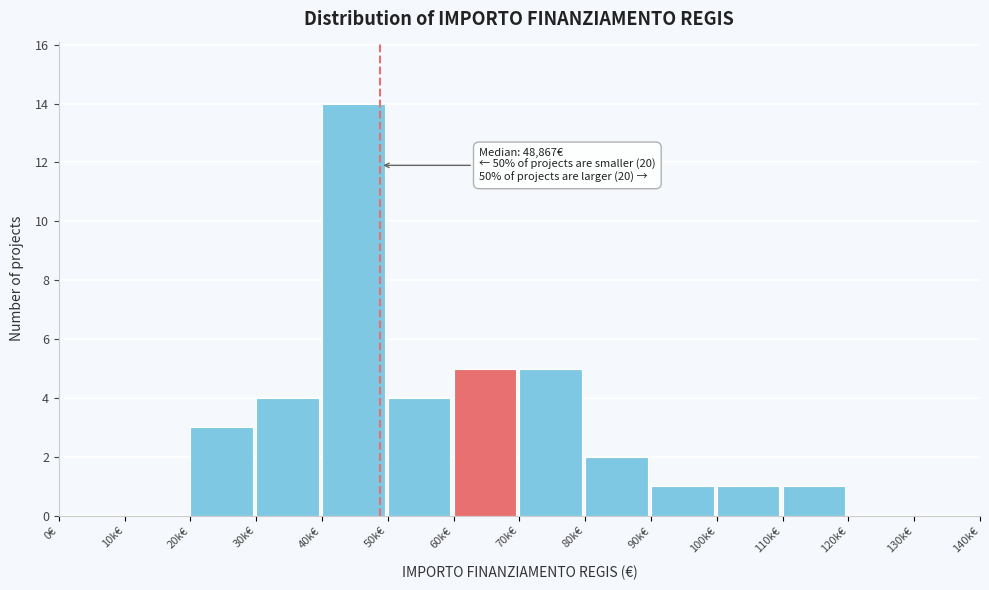

Reading left to right, extract all data points from this chart.

0€=0	10k€=0	20k€=3	30k€=4	40k€=14	50k€=4	60k€=5	70k€=5	80k€=2	90k€=1	100k€=1	110k€=1	120k€=0	130k€=0